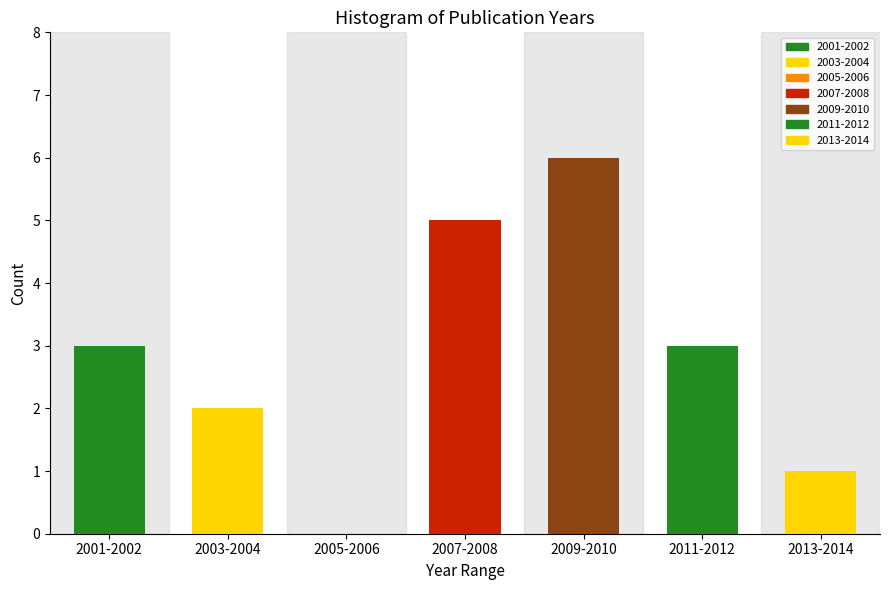

Reading left to right, extract all data points from this chart.

2001-2002=3	2003-2004=2	2005-2006=0	2007-2008=5	2009-2010=6	2011-2012=3	2013-2014=1